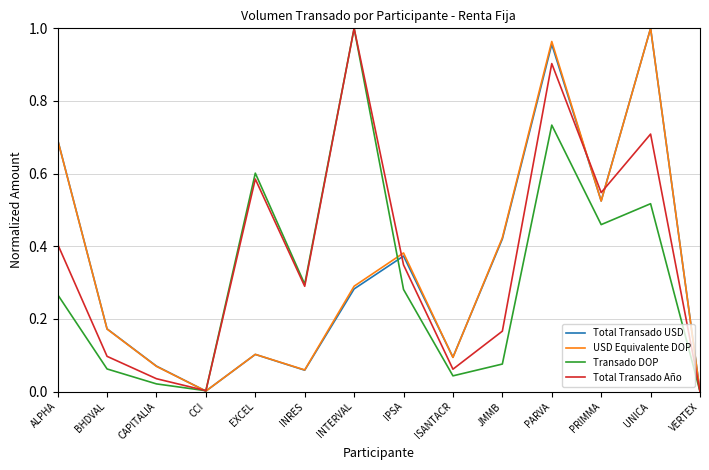

The value of Transado DOP at EXCEL is 0.6. True or false?

True